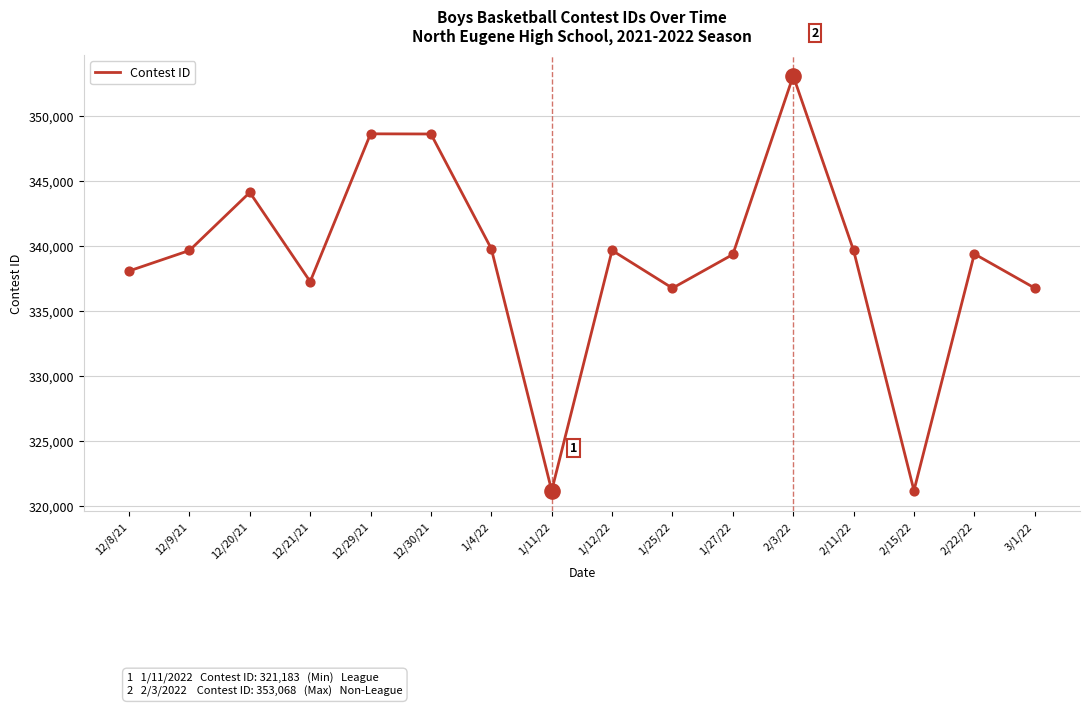

What is the ratio of the value at 1/27/22 to the value at 2/3/22?

1.0